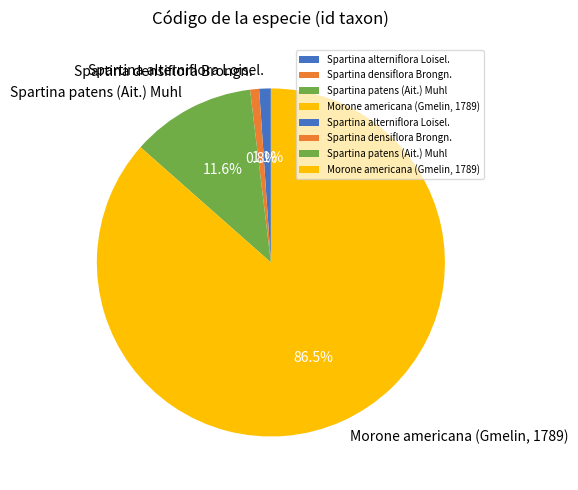

What is the majority slice?

Morone americana (Gmelin, 1789)